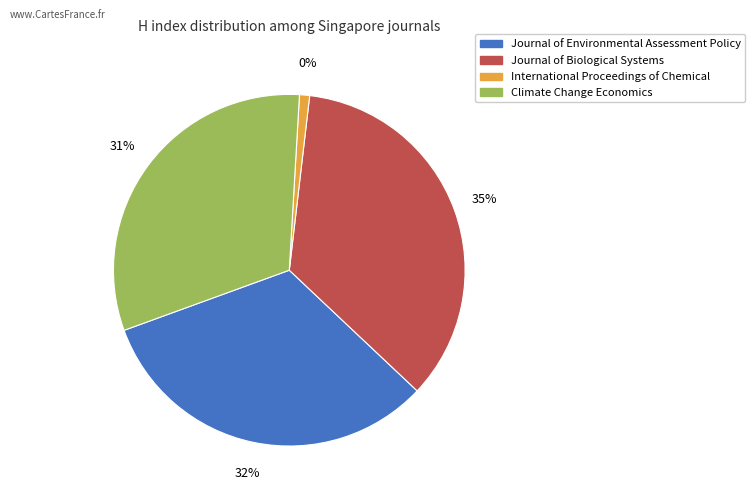

Is International Proceedings of Chemical the majority of the pie?

No